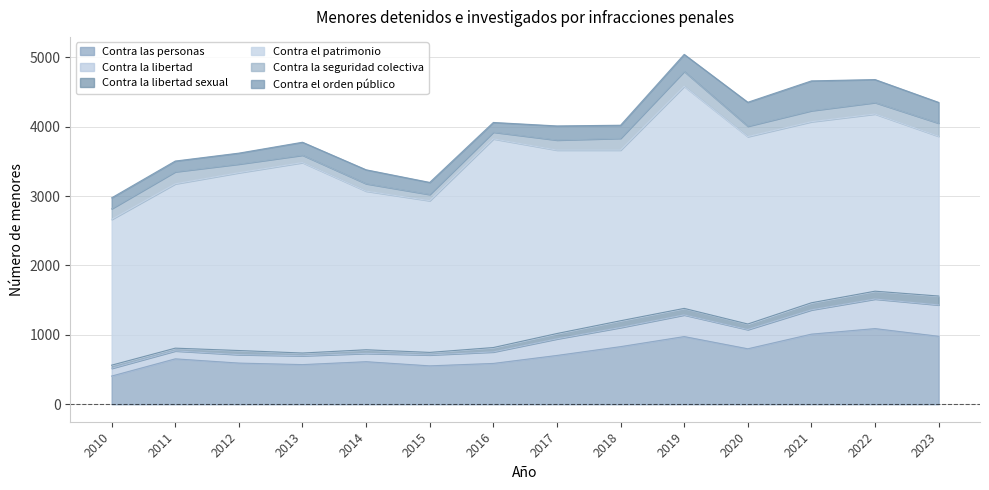

What is the value of the Contra el patrimonio point at the 1st from the left?

2100